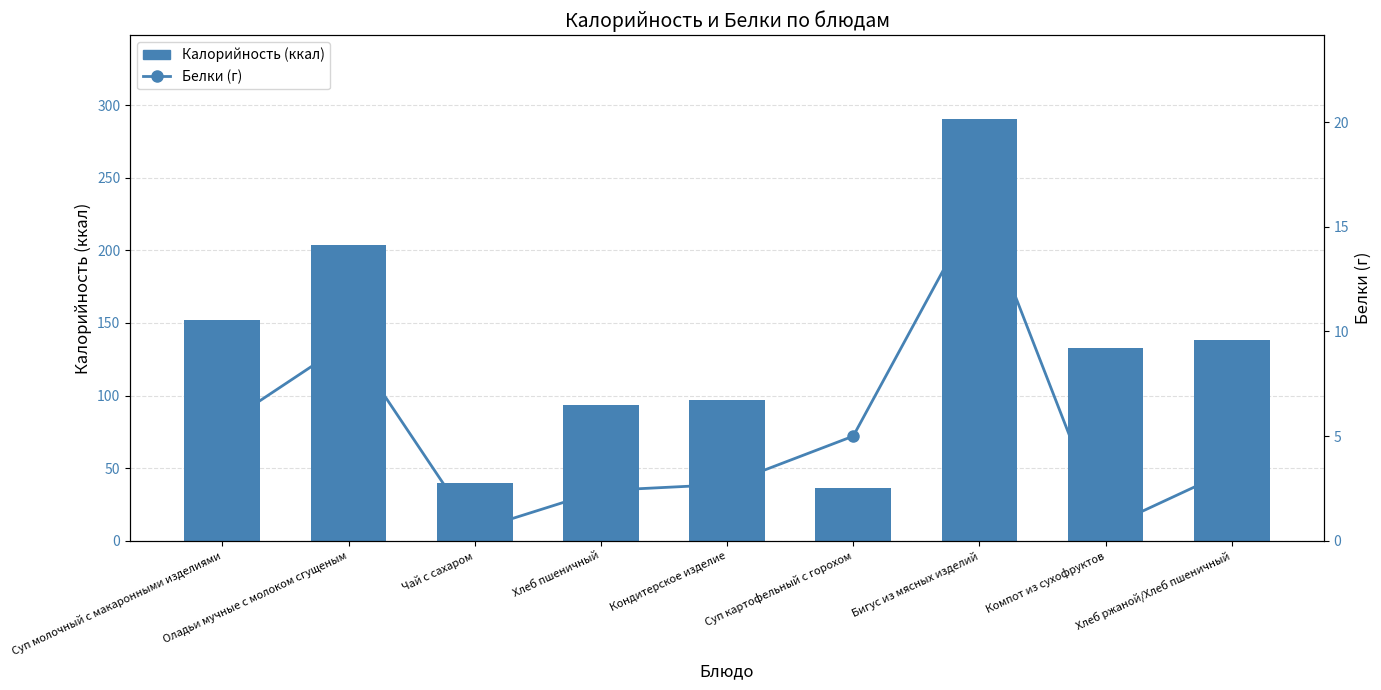

Reading right to left, list all the values displayed in this chart.

Калорийность (ккал): 138.0	132.8	290.1	36.4	97.0	93.5	40.0	203.7	152.2
Белки (г): 3.4	0.6	16.1	5.0	2.7	2.4	0.5	9.5	5.5